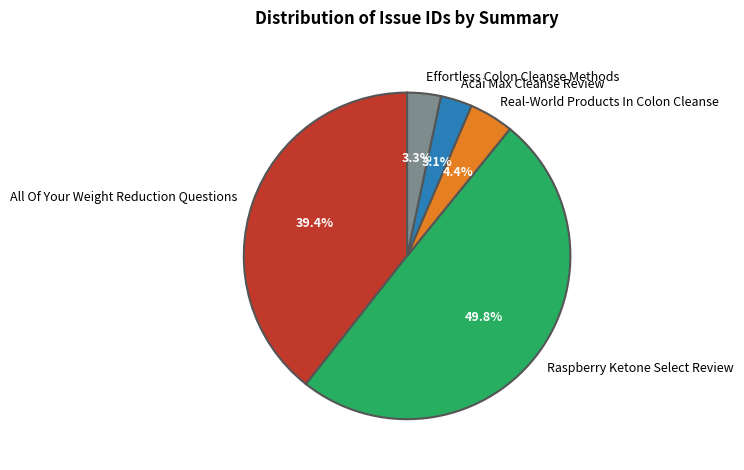

Is it true that All Of Your Weight Reduction Questions is 52% of the pie?

False